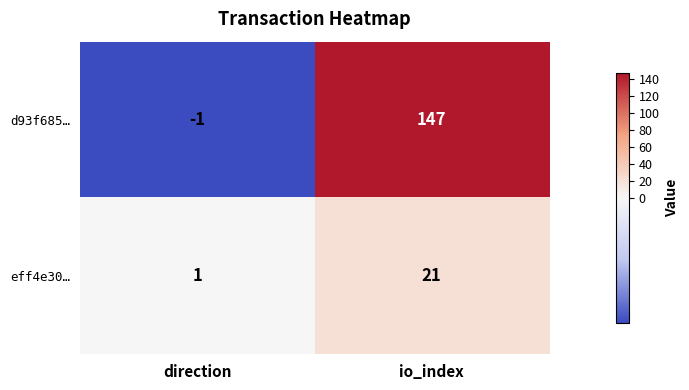

Which series has the largest total across all categories?

d93f685…